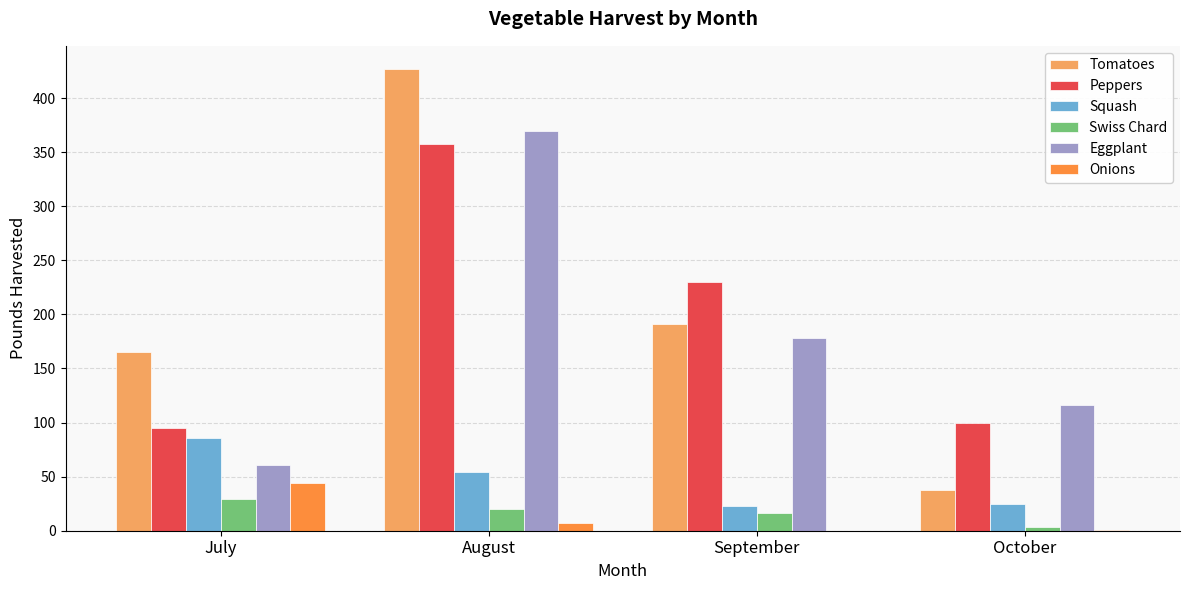

Is the value of Onions at October greater than the value of Peppers at July?

No